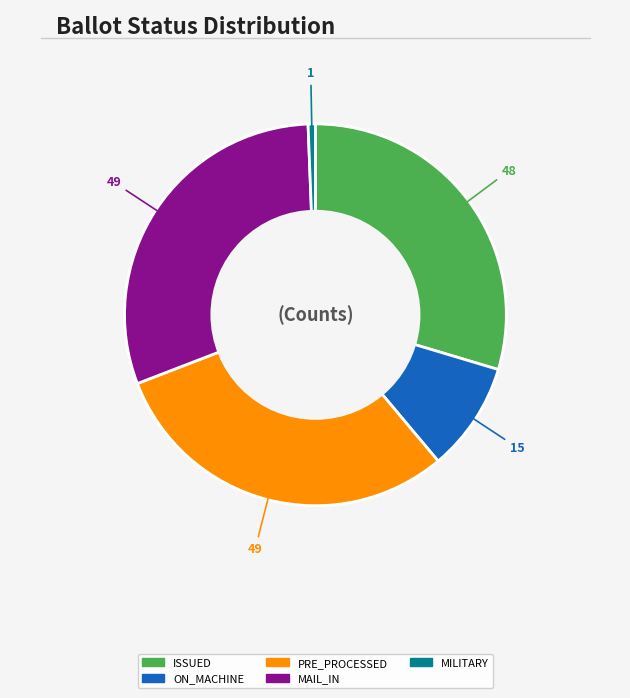

Does any single category account for the majority?

No